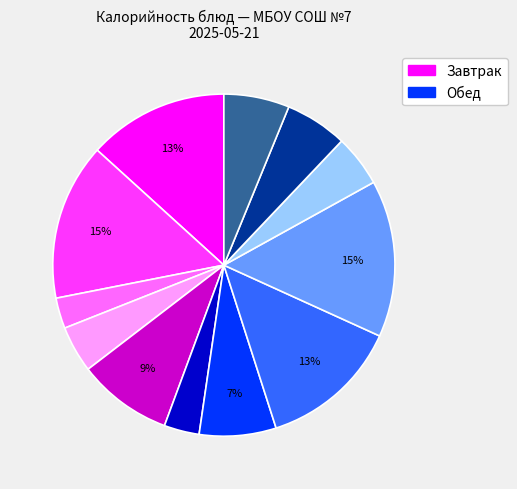

To the nearest percent, what is the average slice percentage?

8%